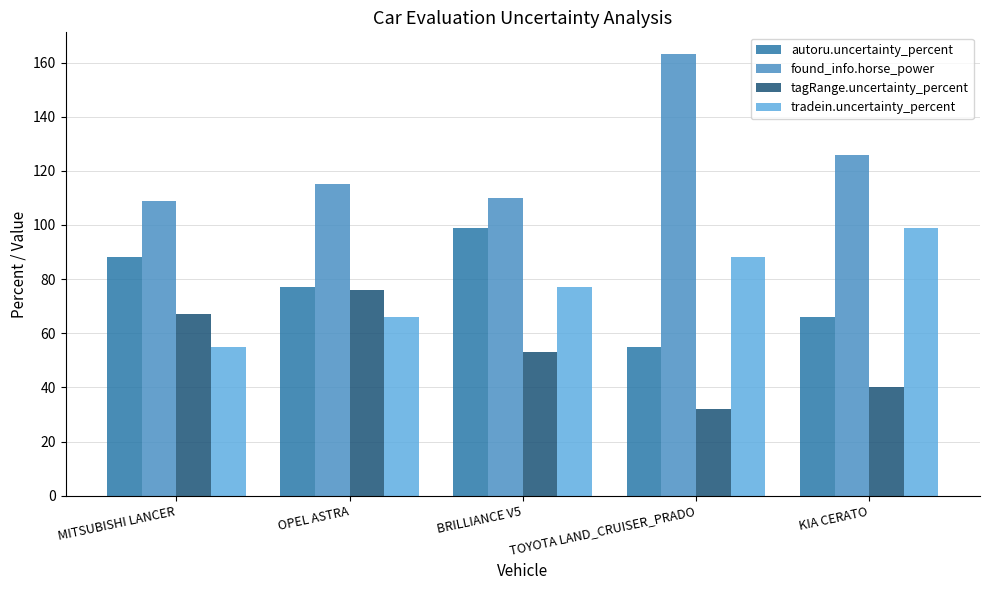

List the labels in order of autoru.uncertainty_percent value, largest first.

BRILLIANCE V5, MITSUBISHI LANCER, OPEL ASTRA, KIA CERATO, TOYOTA LAND_CRUISER_PRADO